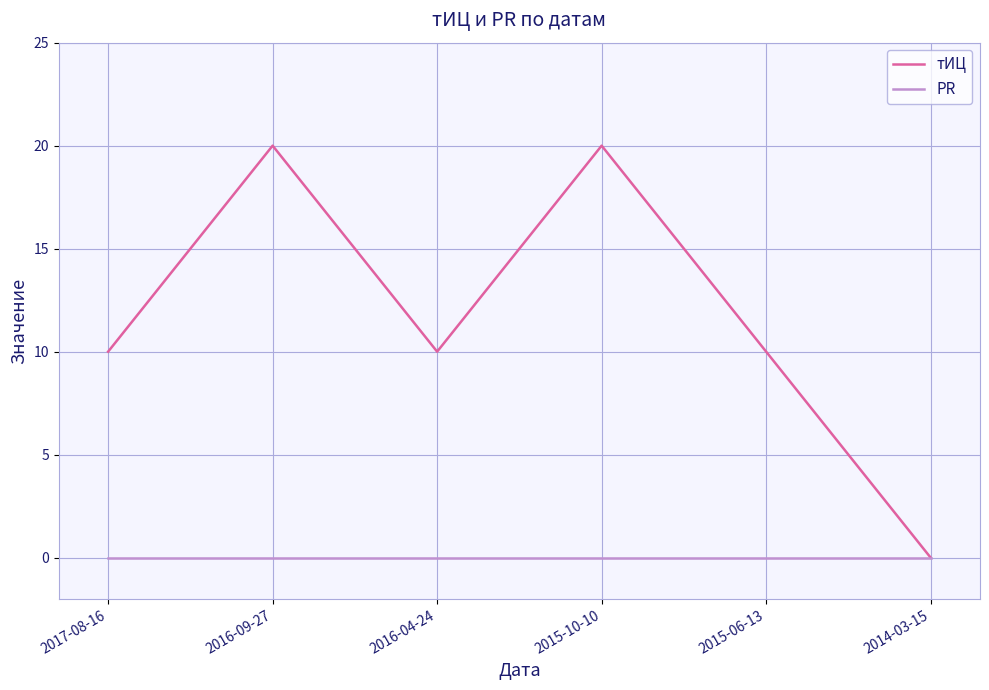

What position from the right is 2017-08-16?

6